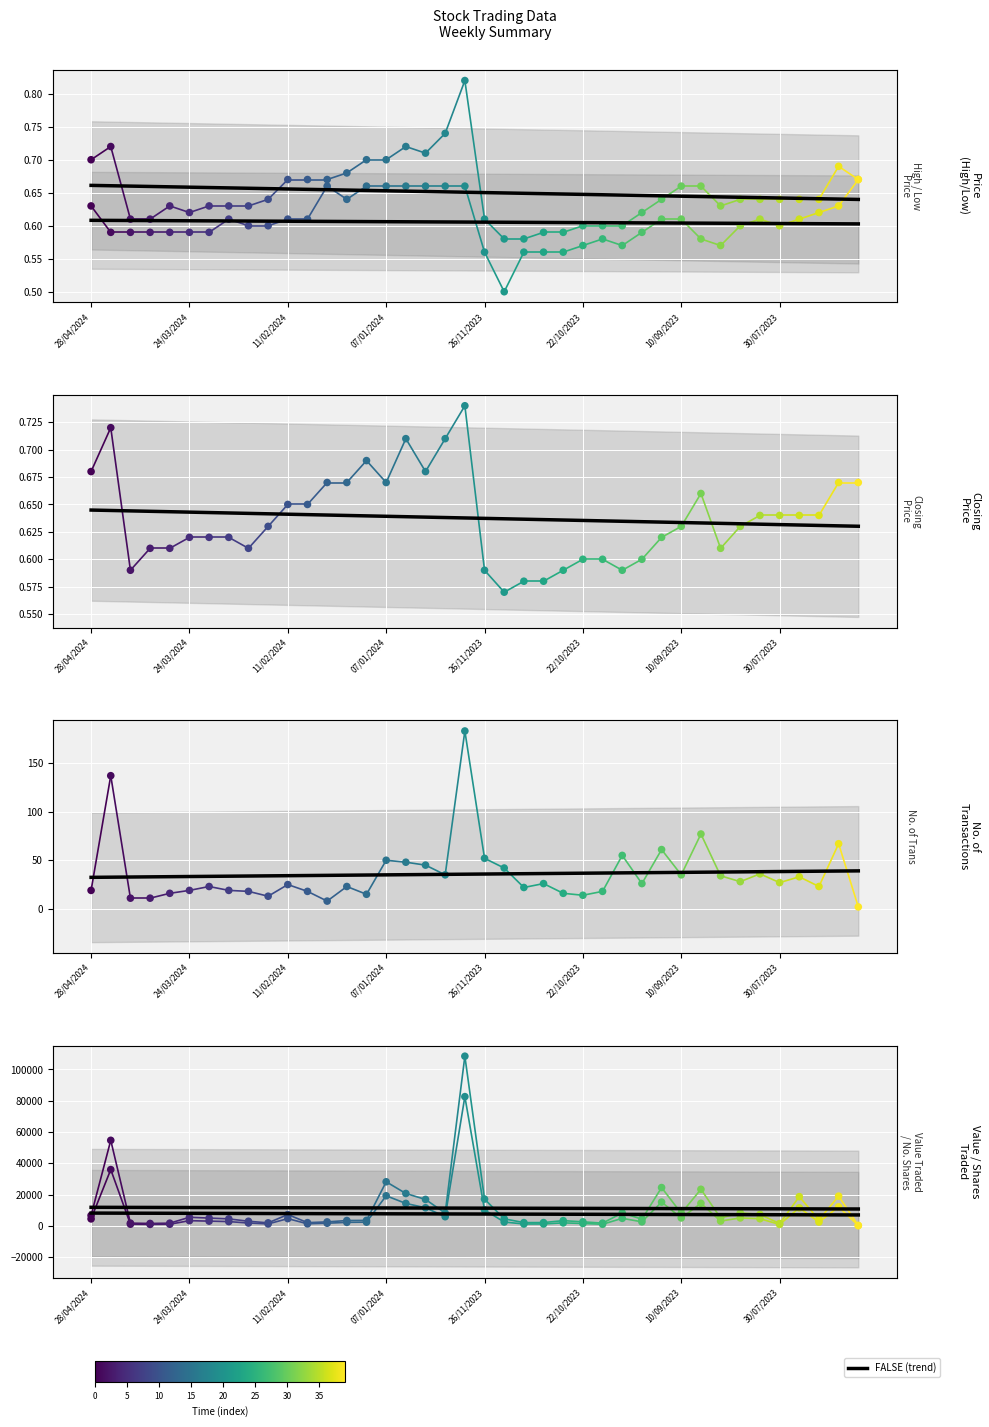

What is the total value across all series at 18/02/2024?

3097.9